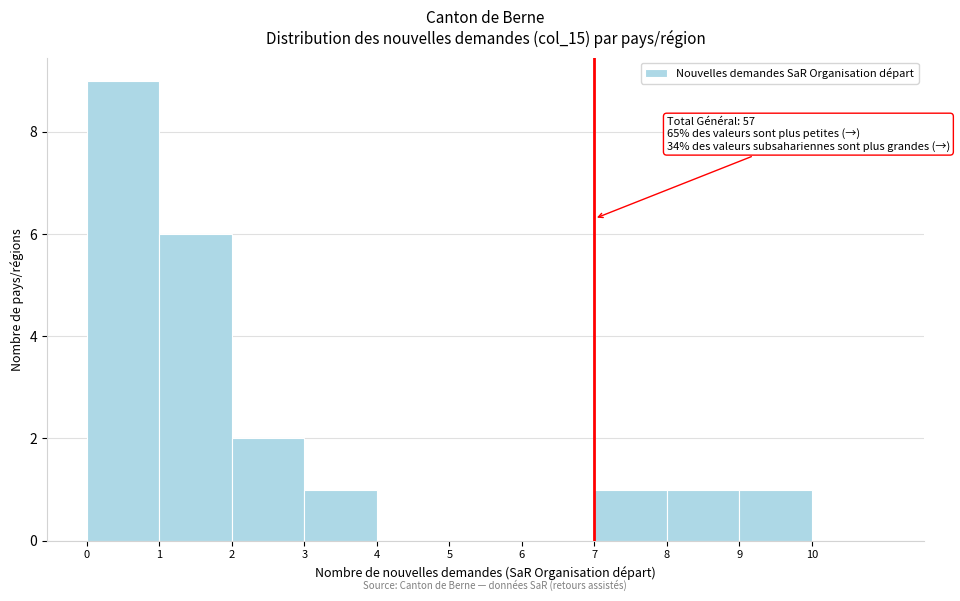

Over which range of the x-axis is the bar tallest?

0 to 1